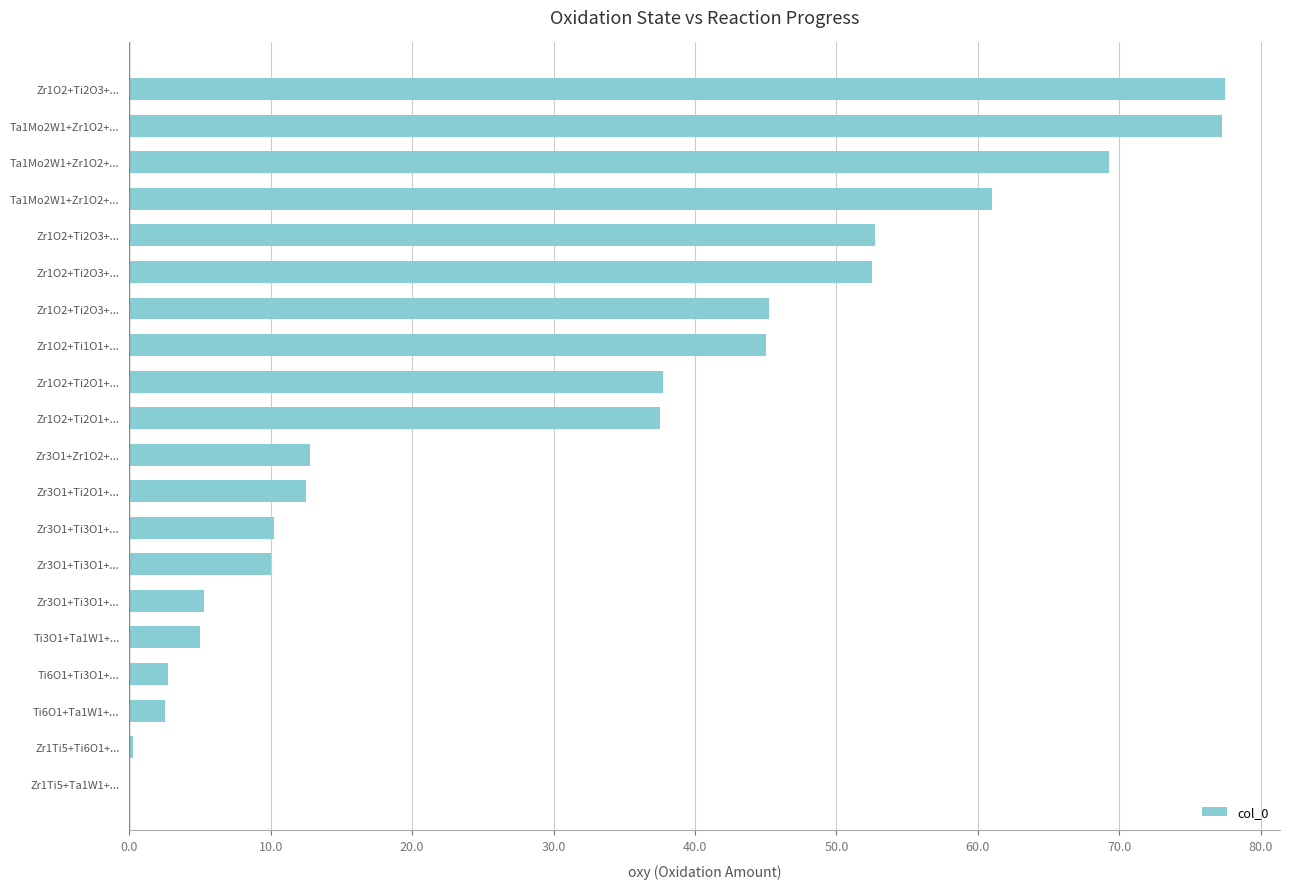

Are the bars horizontal?

Yes